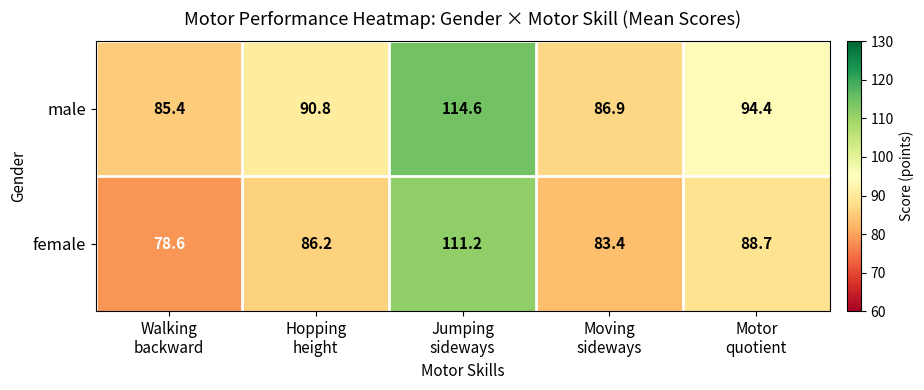

What is the average value of the male series?

94.4